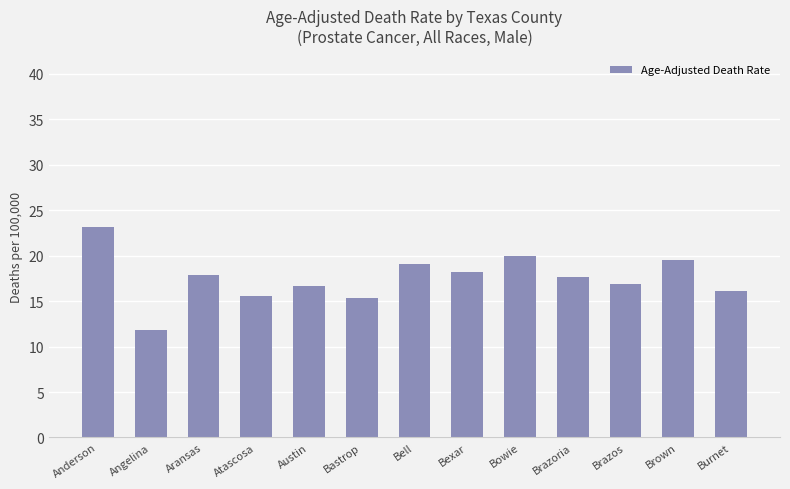

The value at Brown is 19.5. True or false?

True